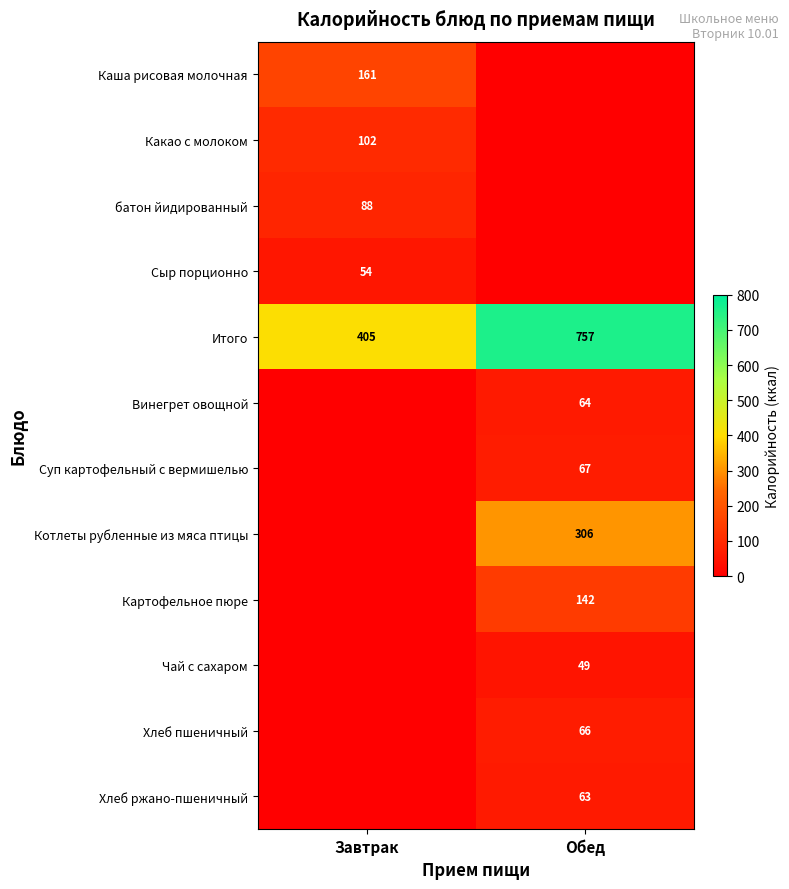

What is the sum of the Итого values at Обед and Завтрак?

1162